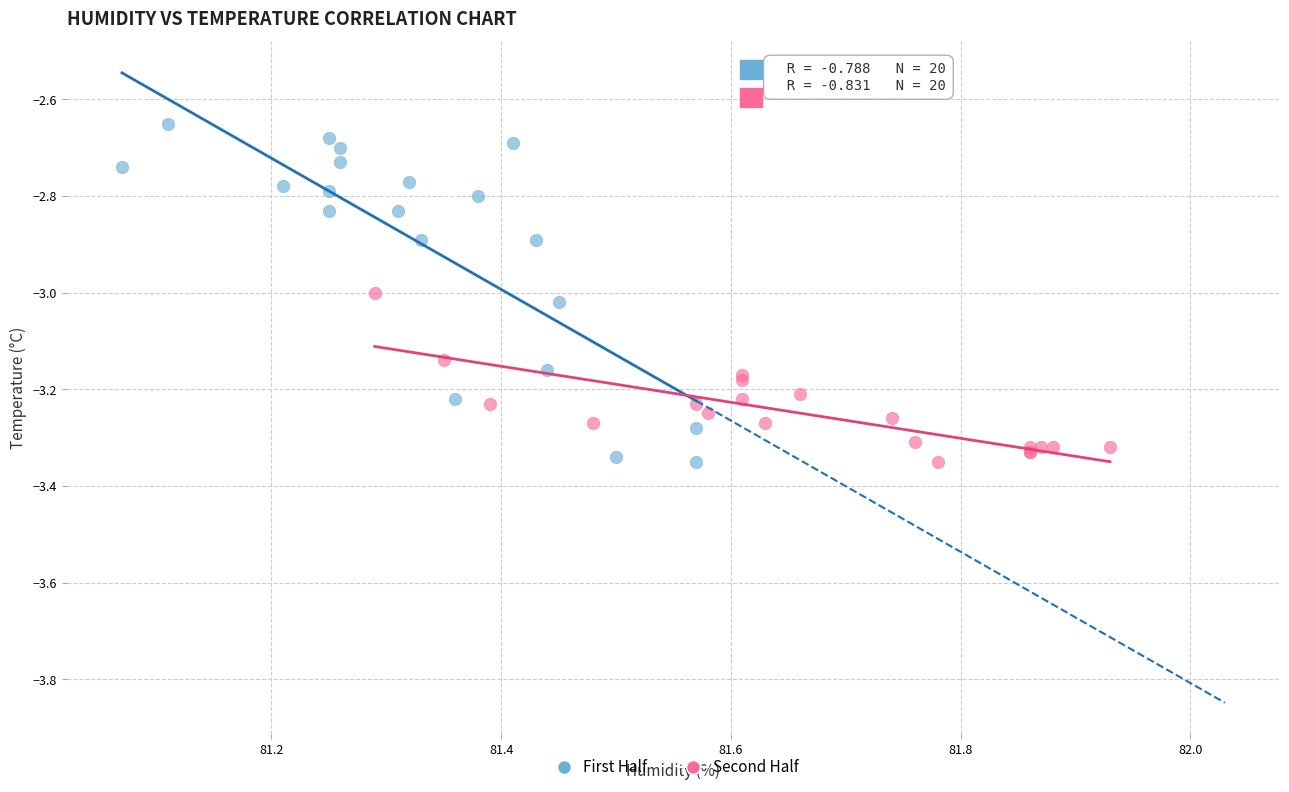

Which series has the widest spread of Y values?

First Half